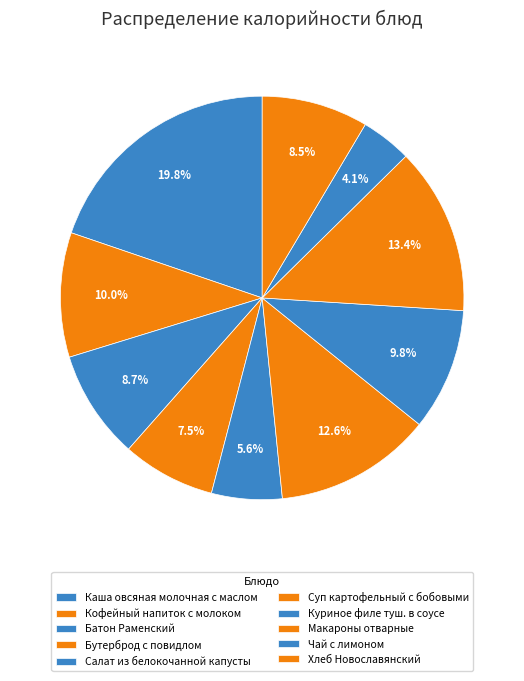

Is it true that Кофейный напиток с молоком is 18% of the pie?

False